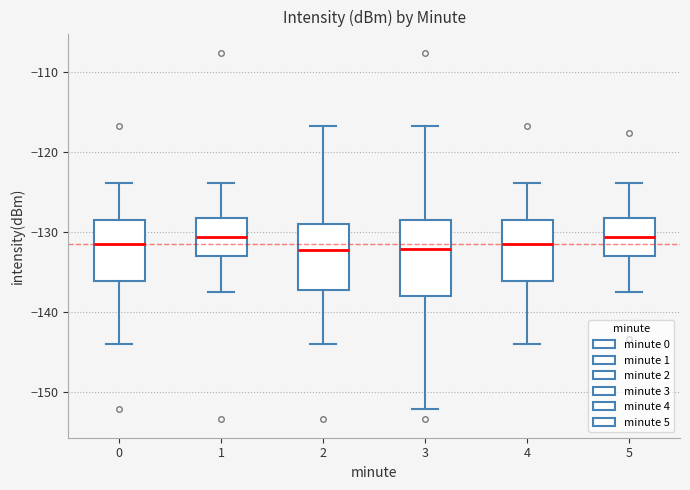

Comparing the boxes themselves (not the whiskers), which one is the tallest?

3